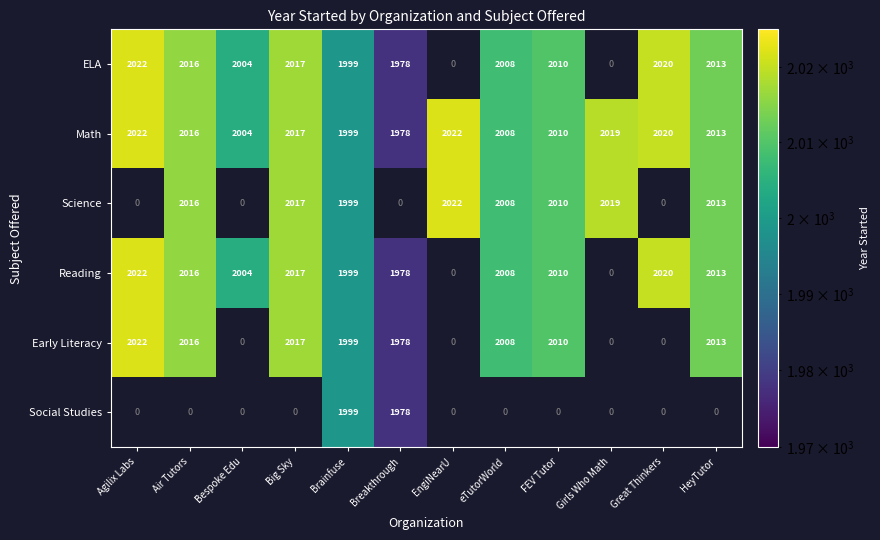

What is the spread (max minus min) of values at Agilix Labs?

2022